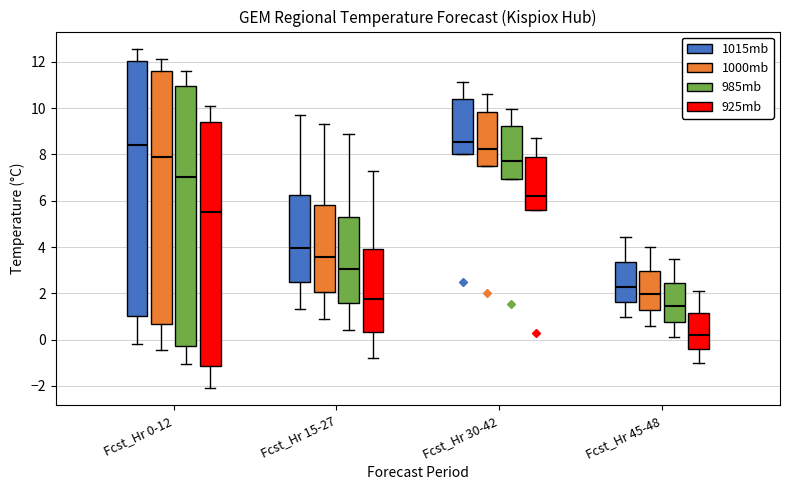

Comparing the boxes themselves (not the whiskers), which one is the tallest?

Fcst_Hr 0-12 (985mb)